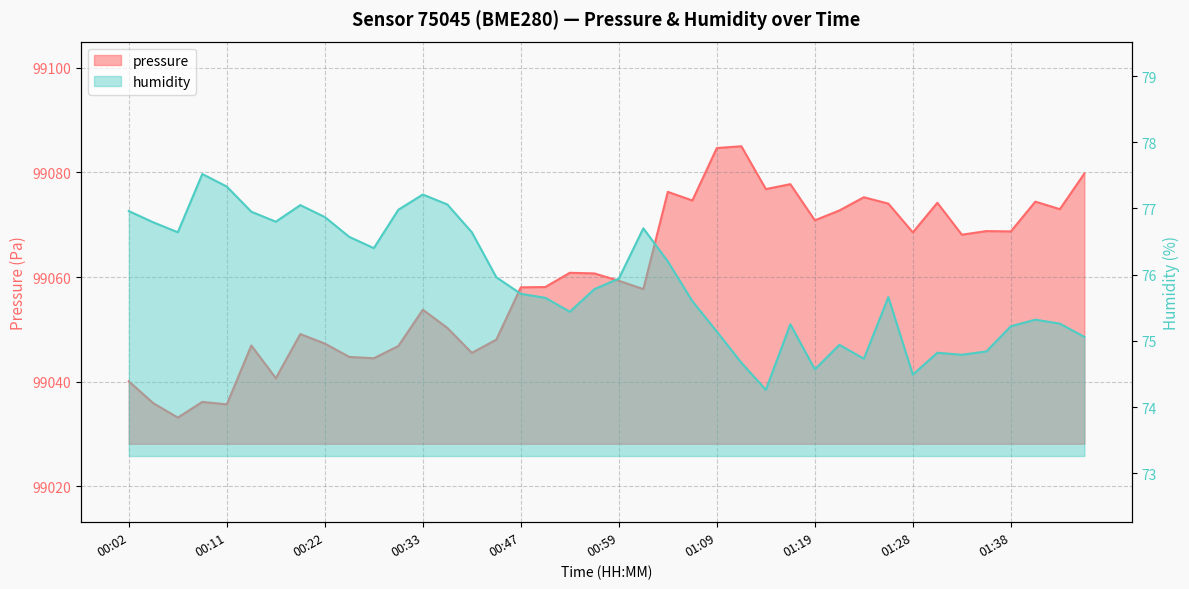

Where is humidity nearest to the value 75?

01:21